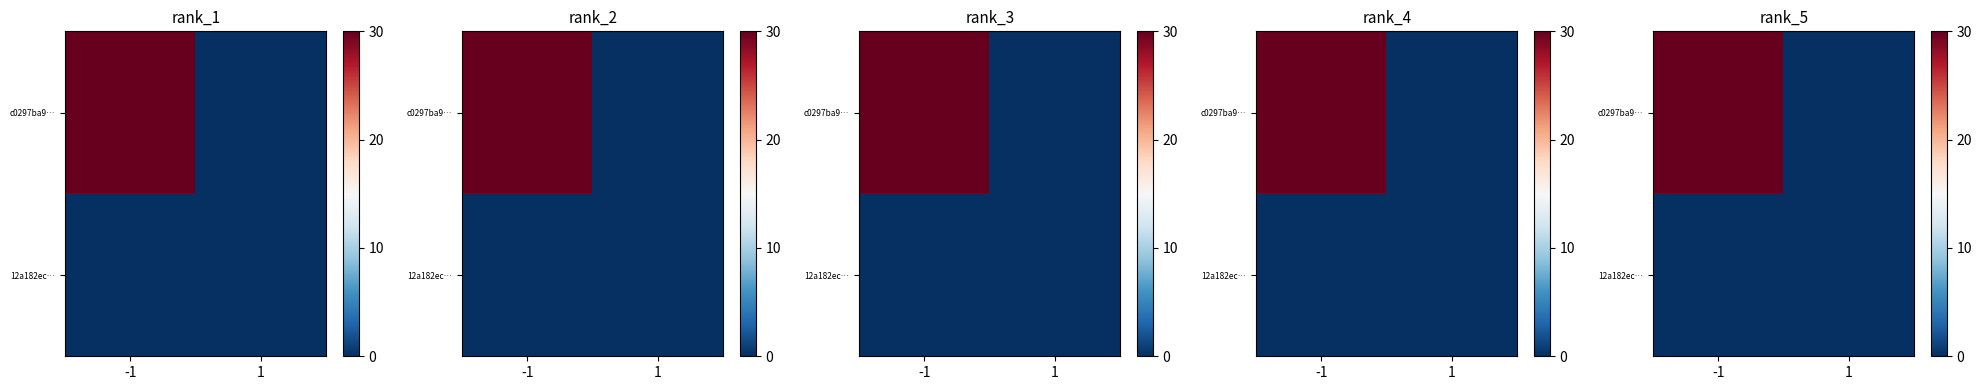

Which series has the largest range (max minus min)?

row_0